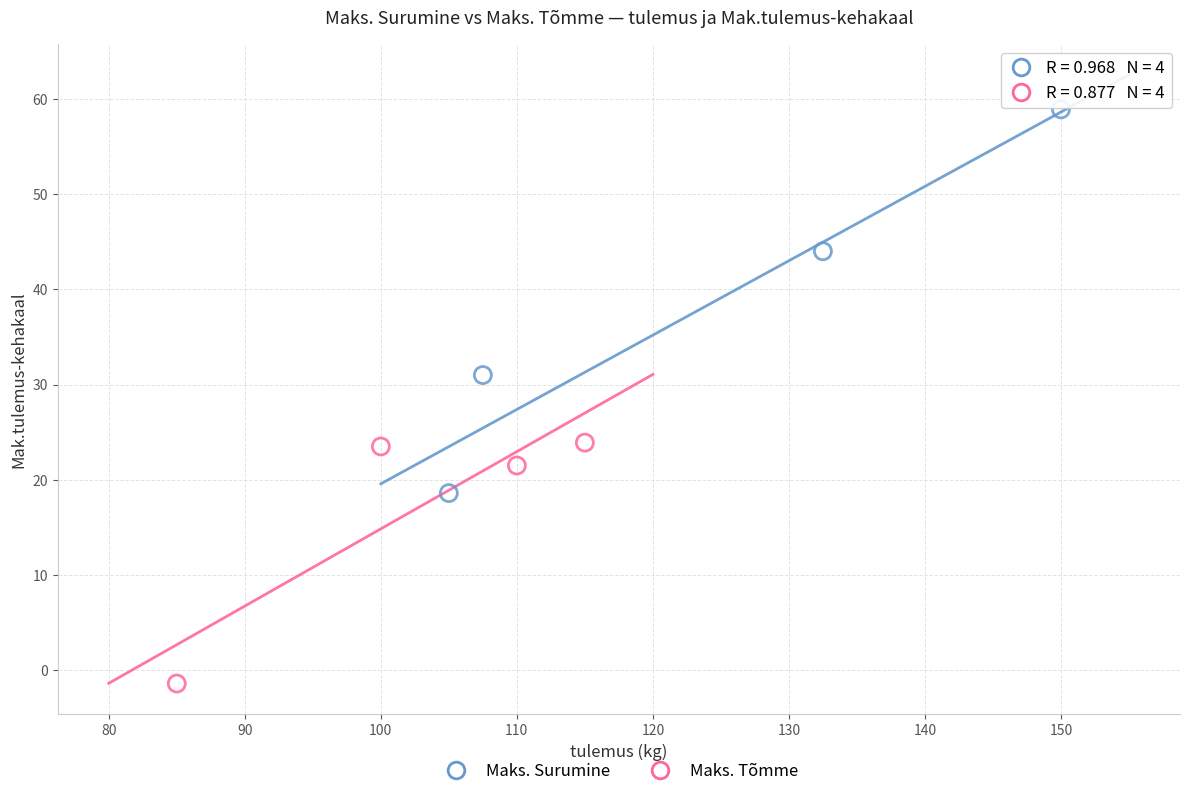

Which series has the widest spread of Y values?

Maks. Surumine